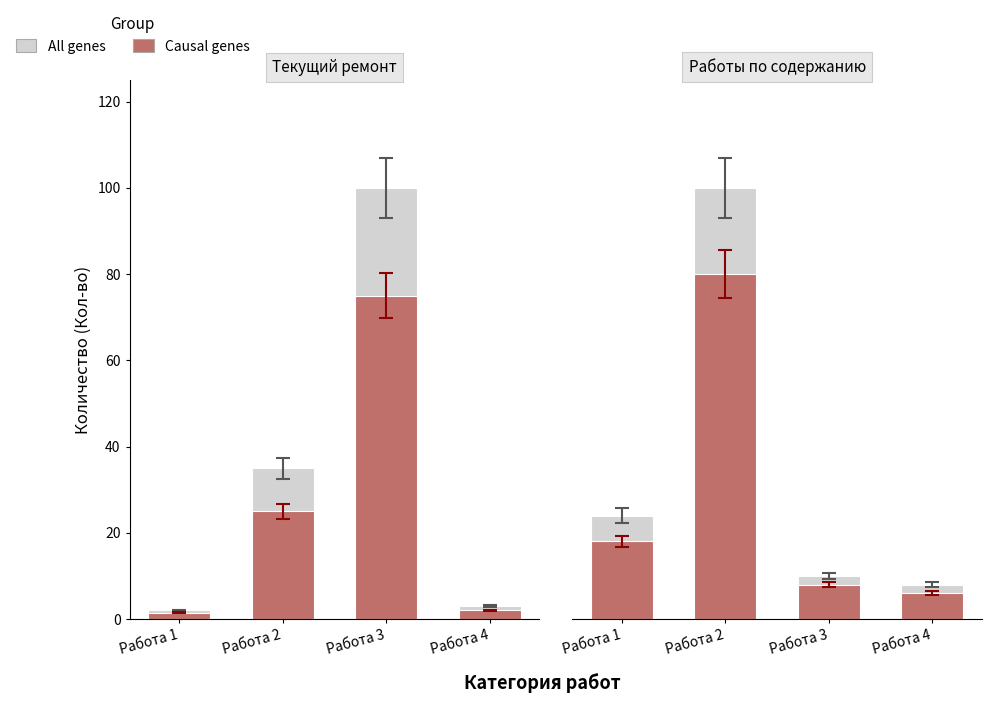

Which category has the lowest value in the All genes series?

Работа 4